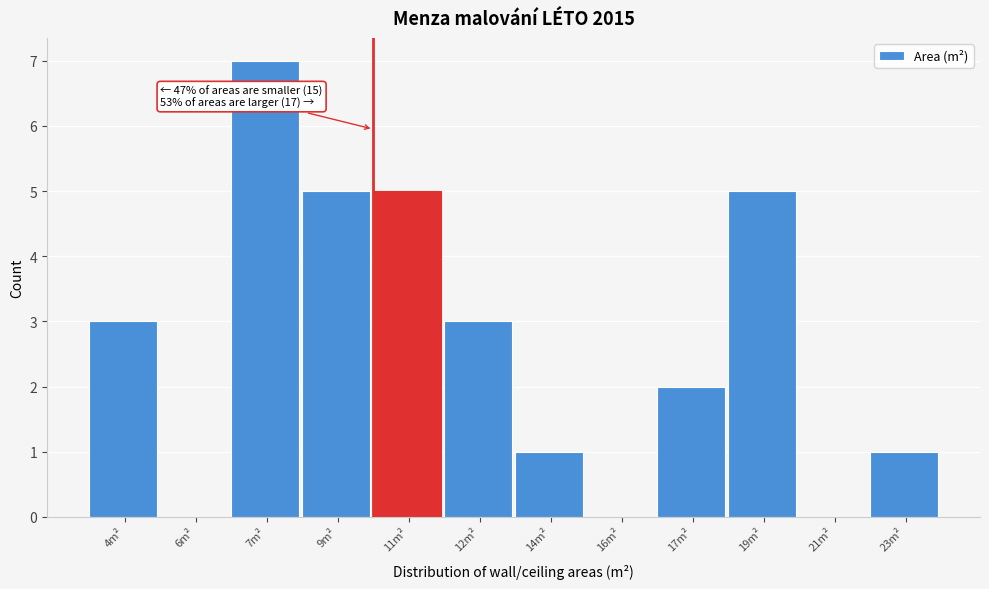

Reading left to right, transcribe all the data shown in this chart.

4m²=3	6m²=0	7m²=7	9m²=5	11m²=5	12m²=3	14m²=1	16m²=0	17m²=2	19m²=5	21m²=0	23m²=1